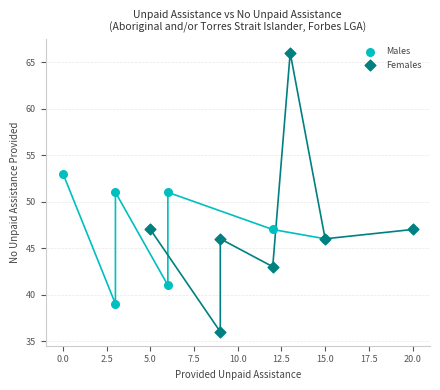

Which series contains the highest Y value?

Females